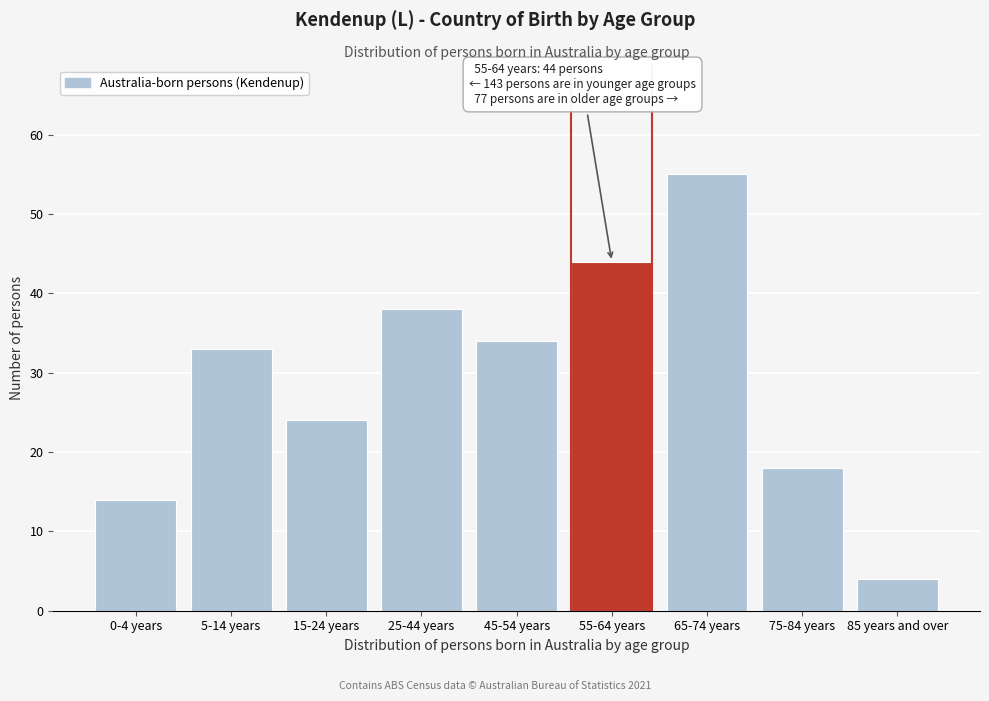

Reading left to right, extract all data points from this chart.

14	33	24	38	34	44	55	18	4